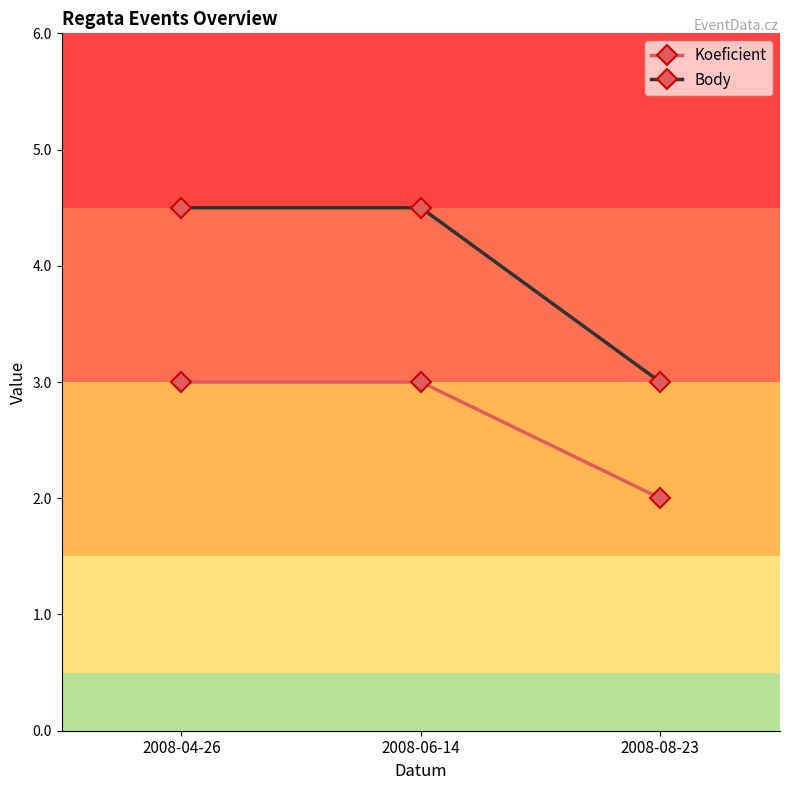

The value of Koeficient at 2008-08-23 is 2.8. True or false?

False